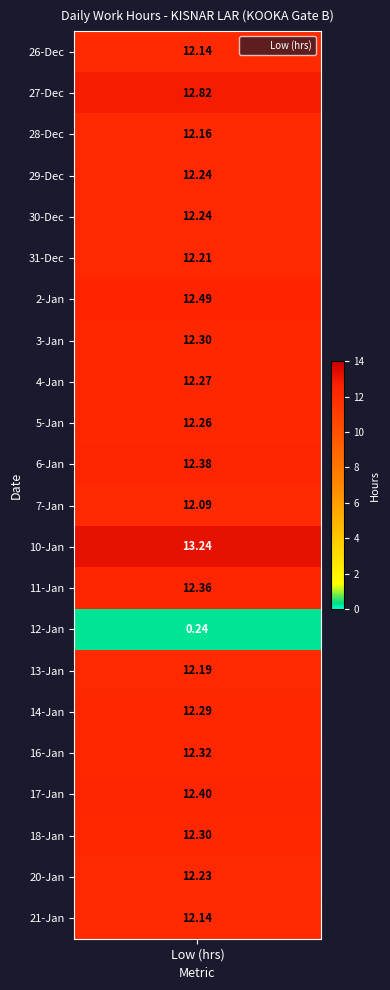

Is the value of 20 at 4 greater than the value of 6 at 6?

No